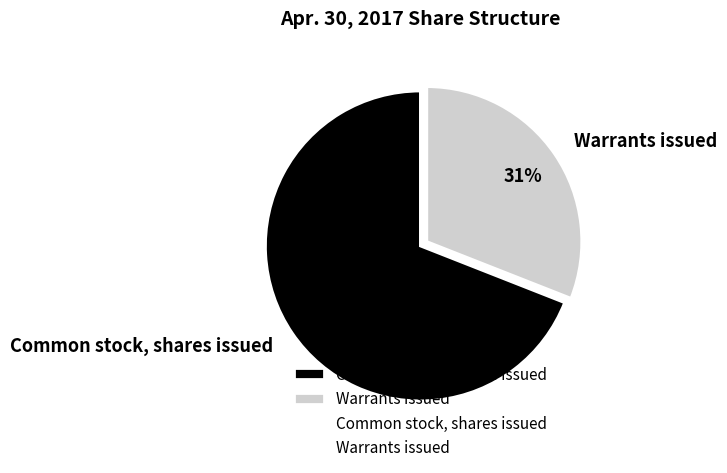

To the nearest percent, what is the average slice percentage?

50%